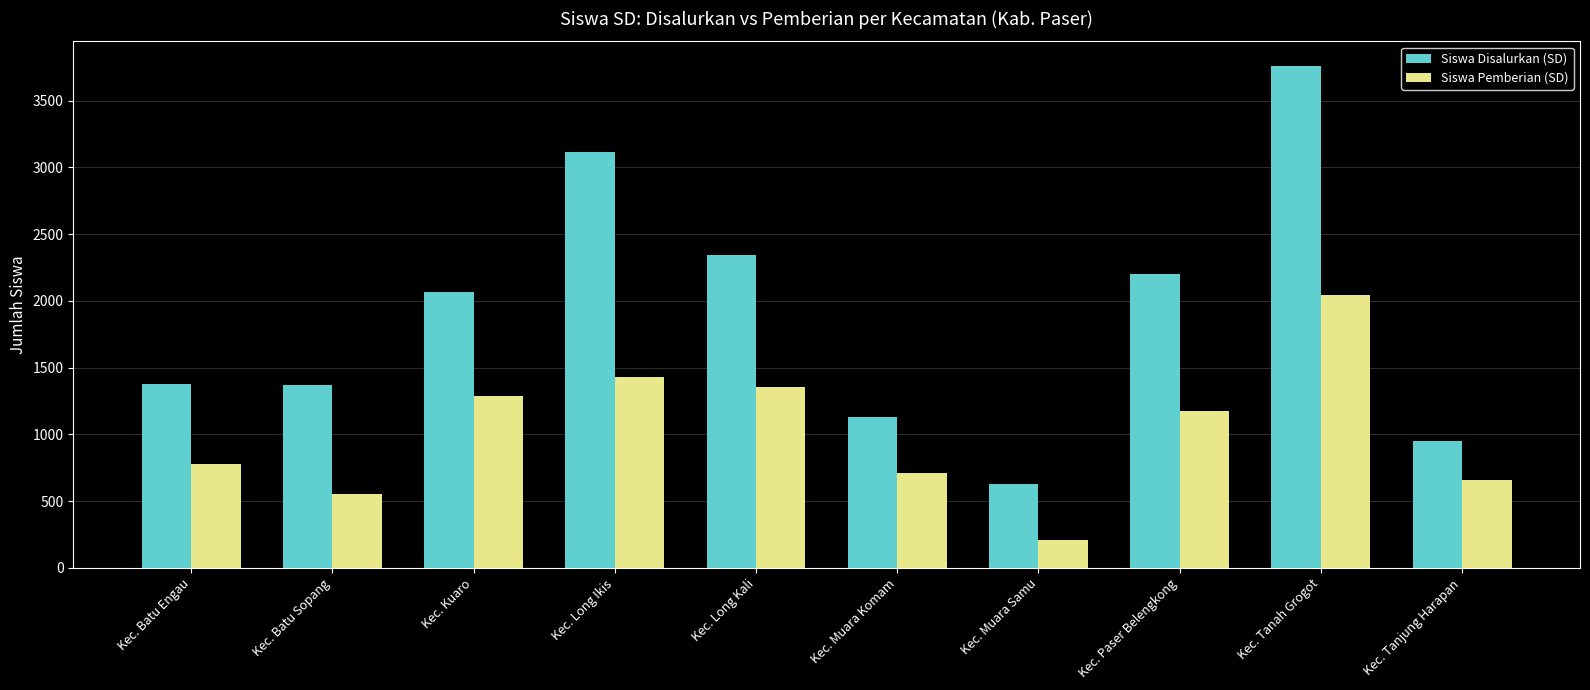

What value does the Siswa Disalurkan (SD) series have at Kec. Kuaro, to the nearest 50?

2050